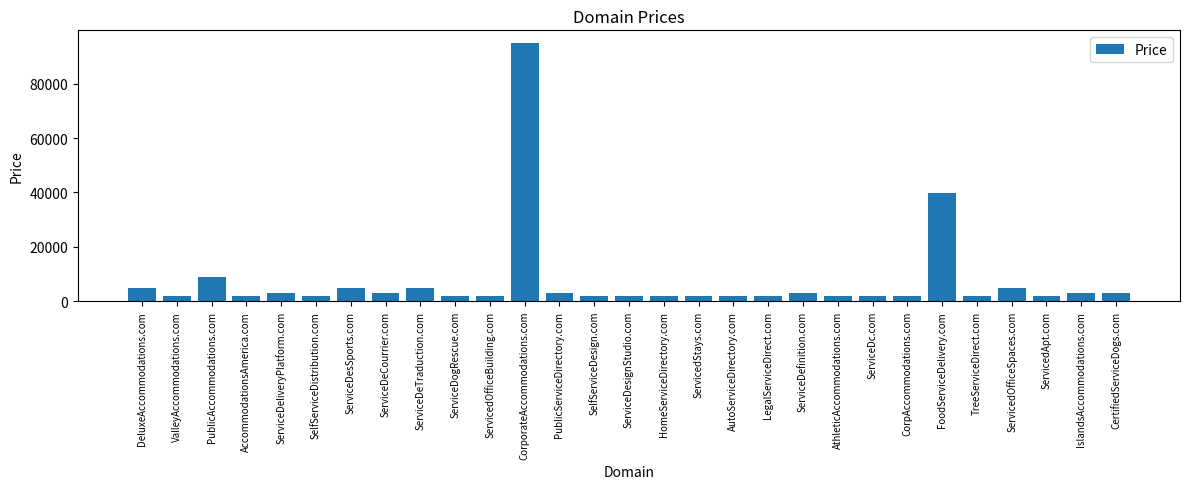

Which has a higher value, ServicedOfficeSpaces.com or LegalServiceDirect.com?

ServicedOfficeSpaces.com